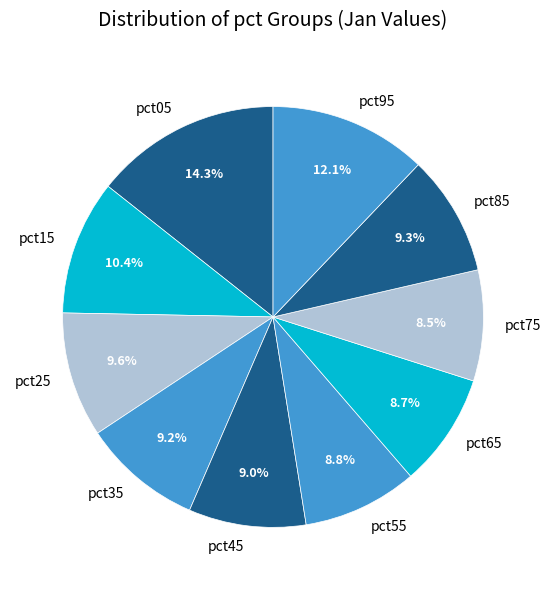

To the nearest percent, what is the combined percentage of pct65 and pct95?

21%